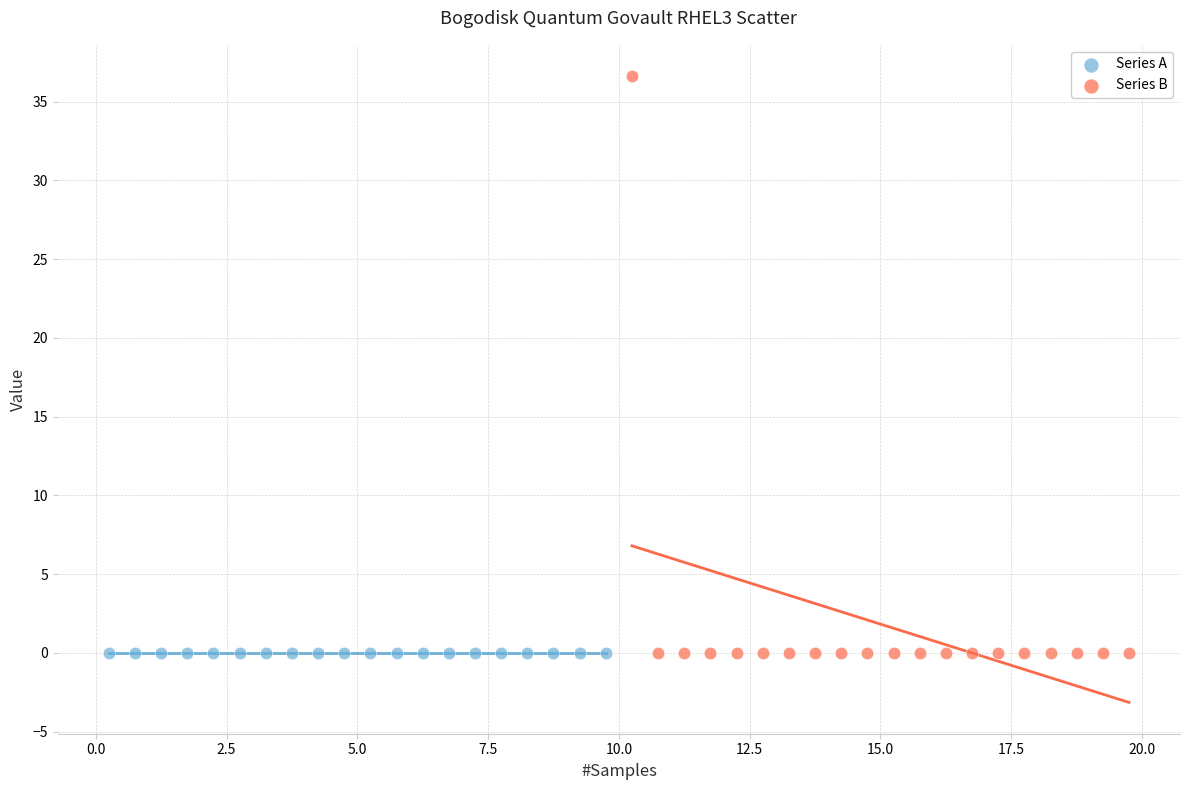

Which series contains the highest Y value?

Series B